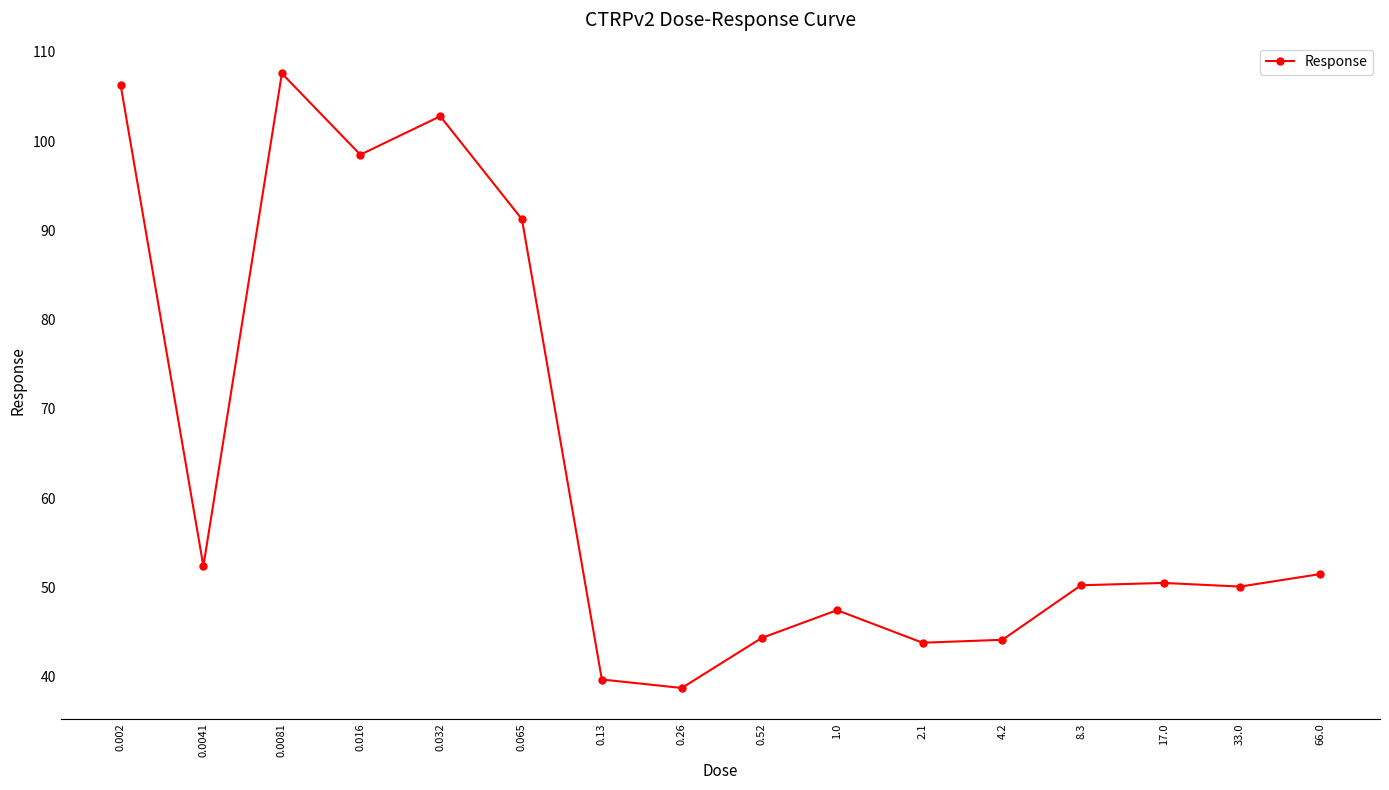

How many data points does each series have?

16